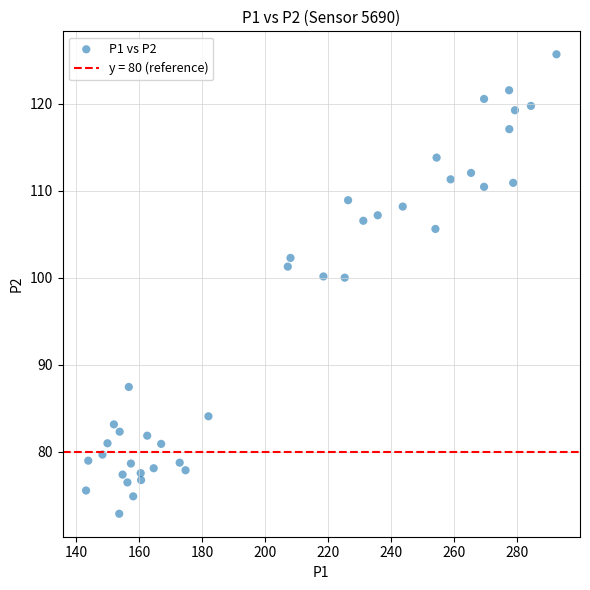

What is the range of Y values (max minus min)?

52.8